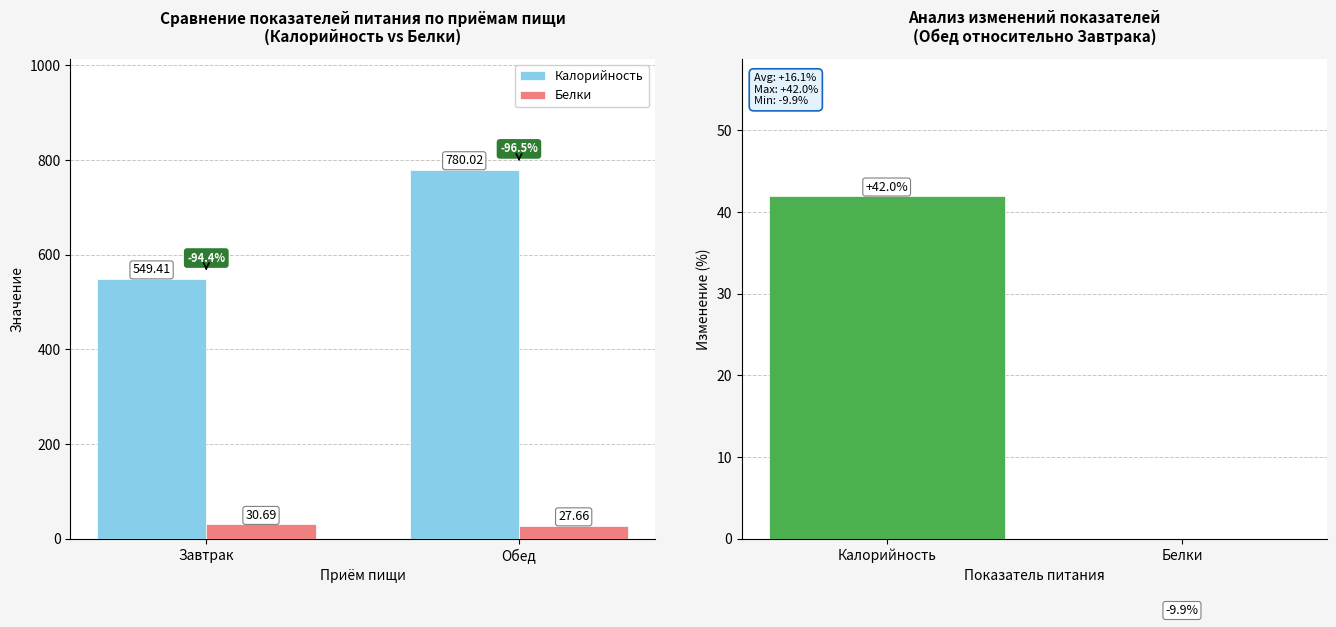

What is the value of the Изменение (%) bar at the 1st from the left?

42.0